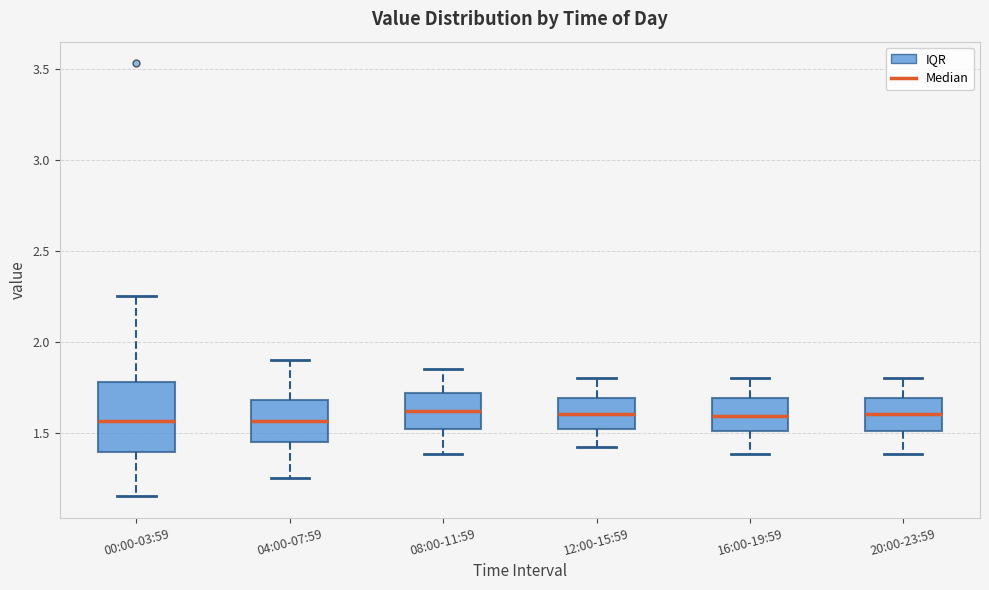

Where is the upper edge of the box for 16:00-19:59 on the y-axis? The values are not printed on the chart, so give them approximately, as read against the axis.

1.70